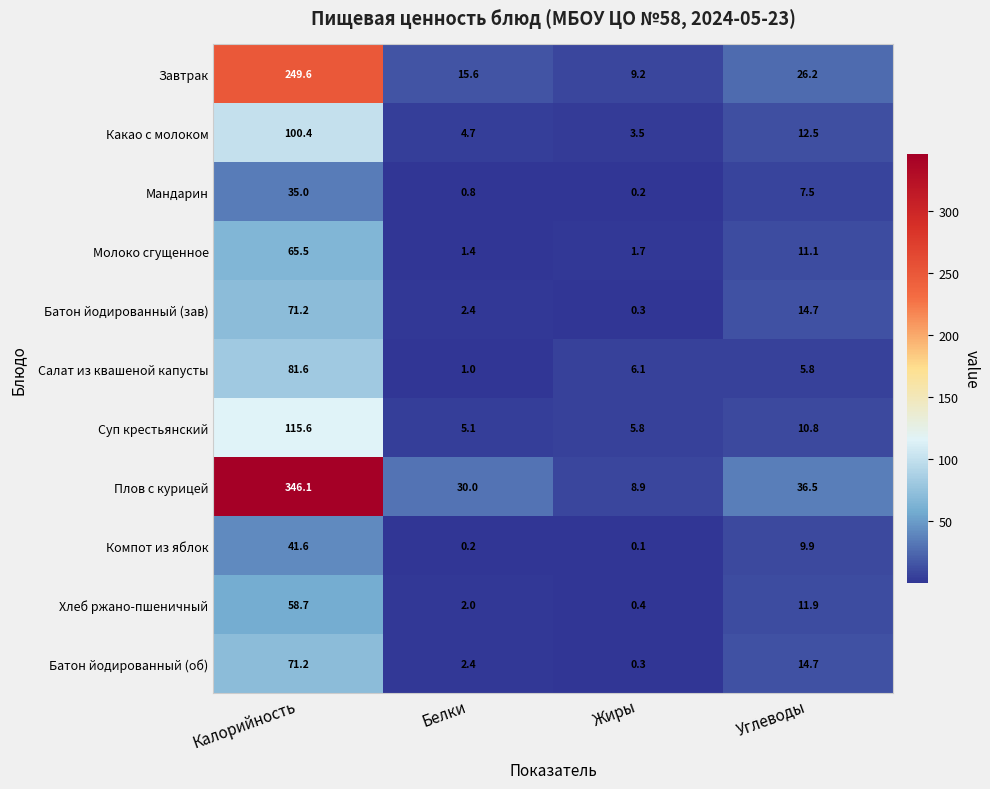

Which series has the largest range (max minus min)?

Плов с курицей